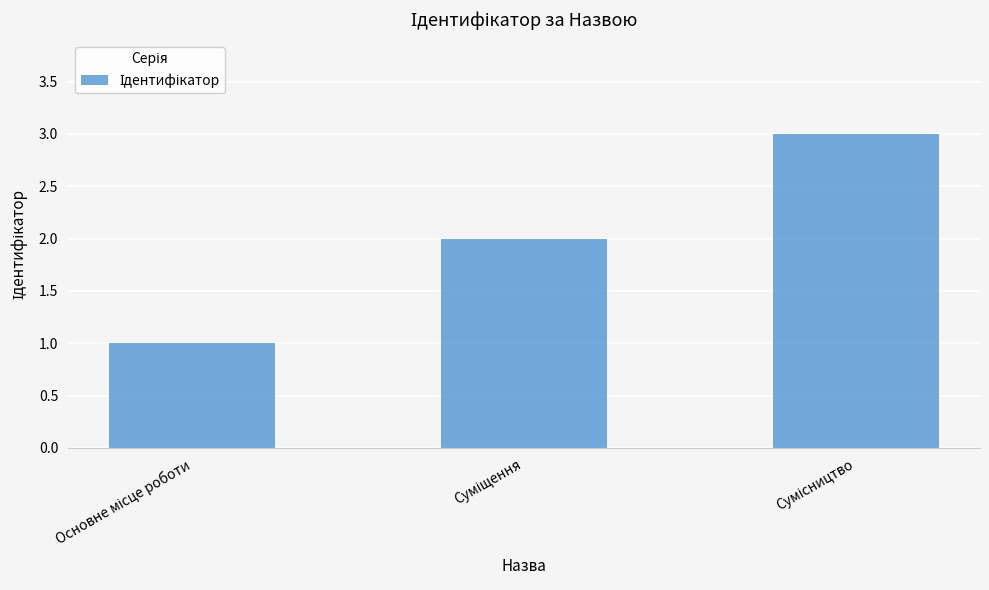

What is the maximum value shown in the chart?

3